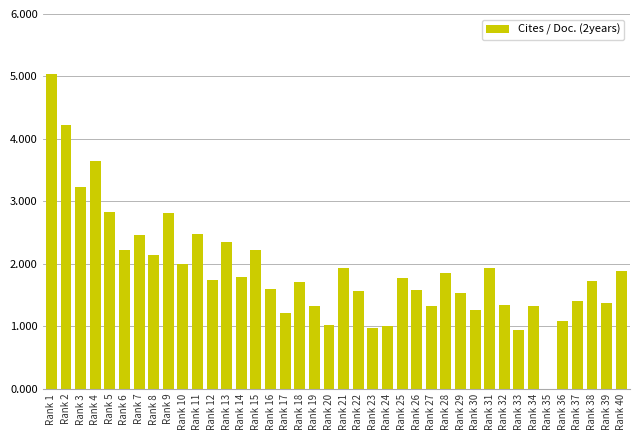

Which category has the highest value across all series?

Rank 1